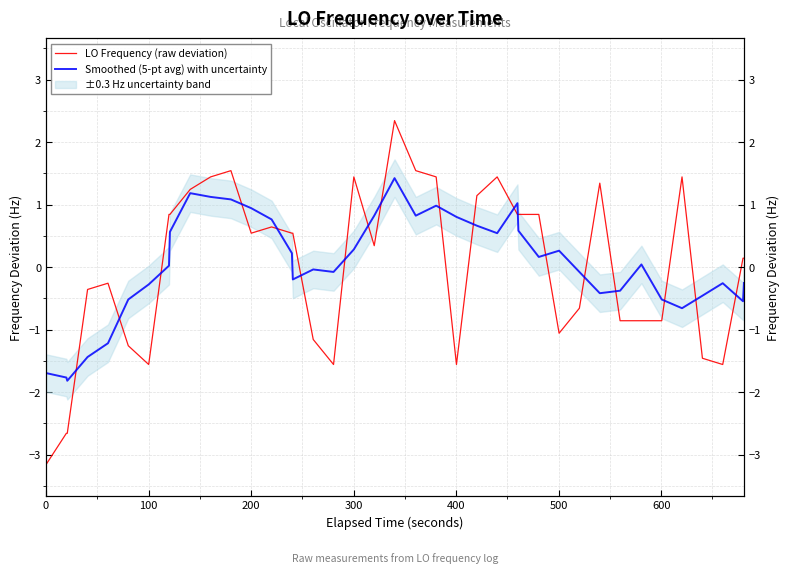

What is the difference between the maximum and minimum values in the Smoothed (5-pt avg) with uncertainty series?

3.2